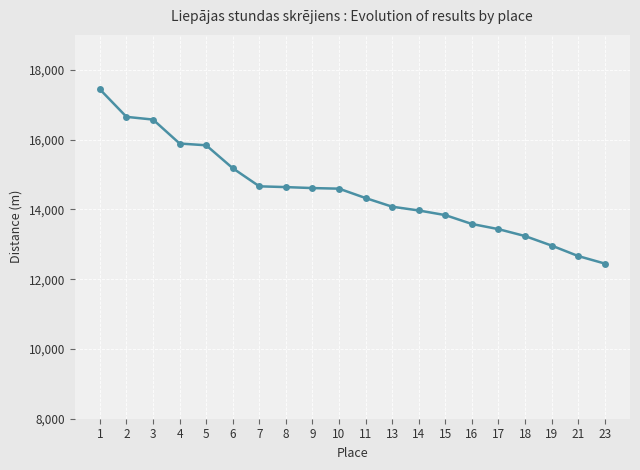

What is the smallest value displayed?

12447